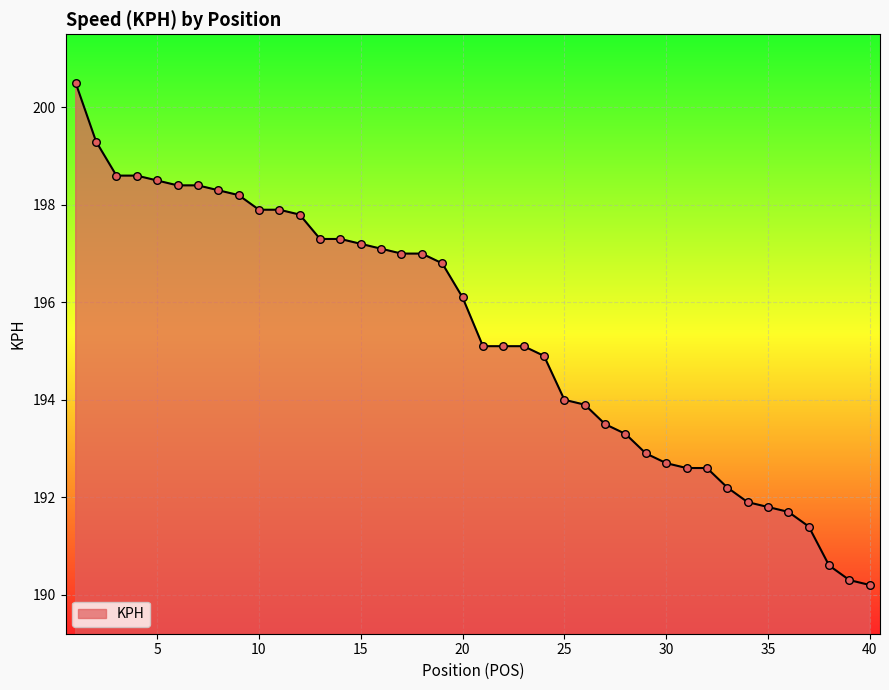

What is the minimum value shown in the chart?

190.2